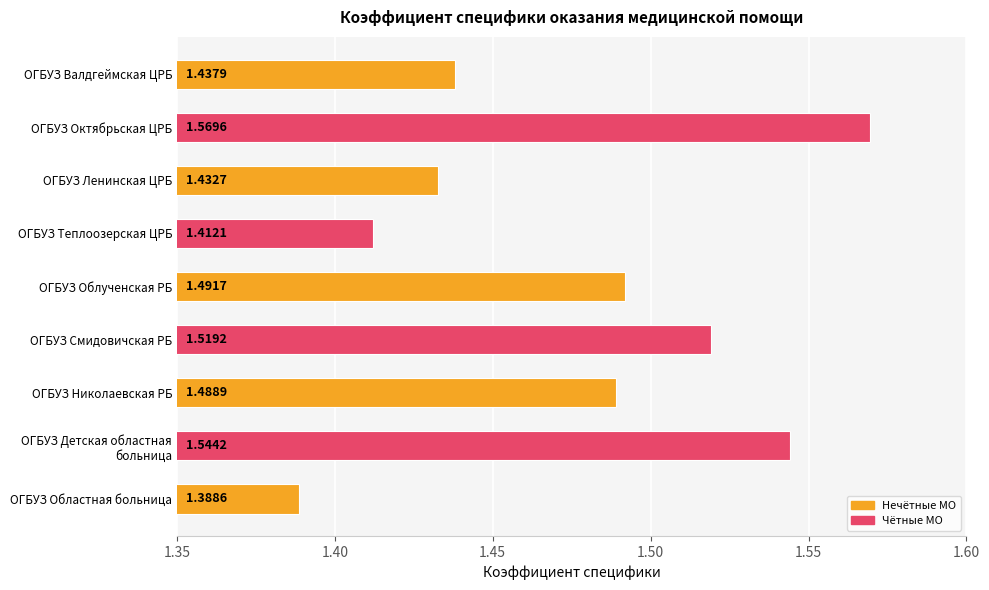

Which category has the lowest value across all series?

ОГБУЗ Областная больница